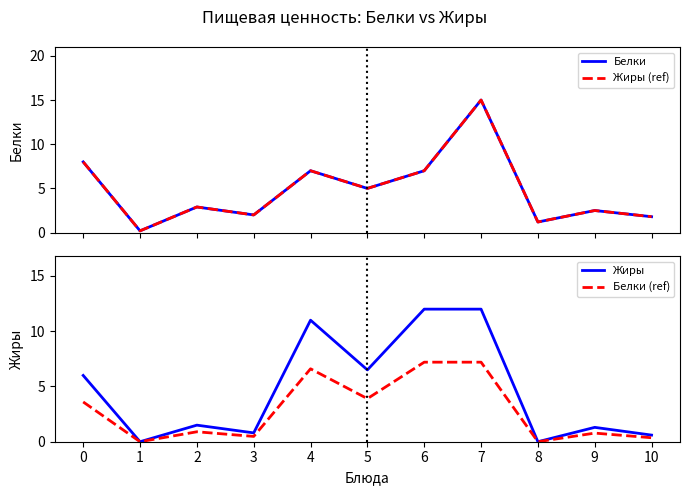

How many distinct data groups are displayed?

4